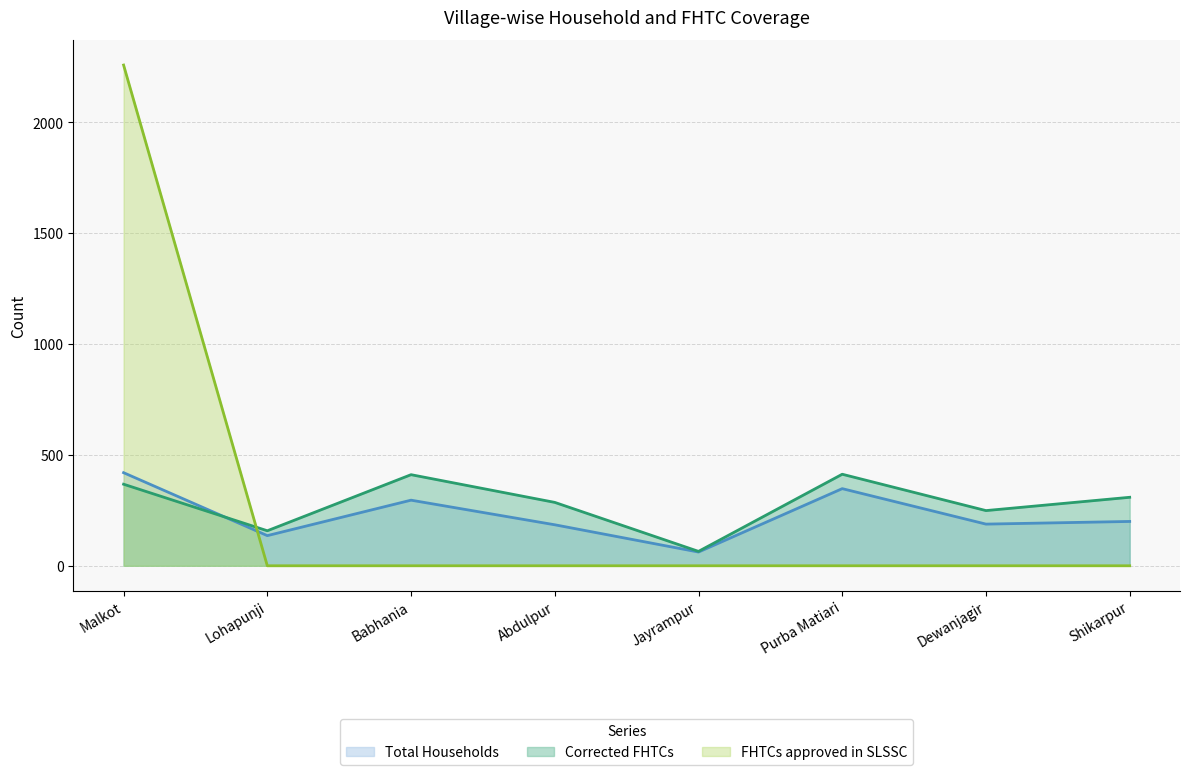

Is it true that Corrected FHTCs equals 65 at Jayrampur?

True